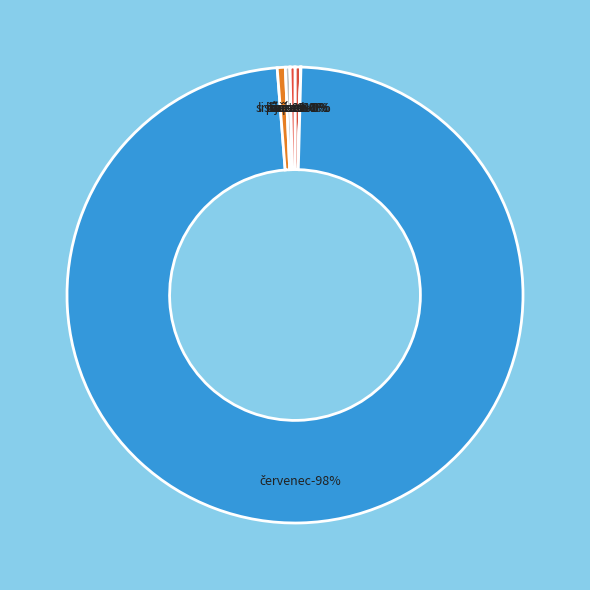

Count the number of slices in the pie.

10